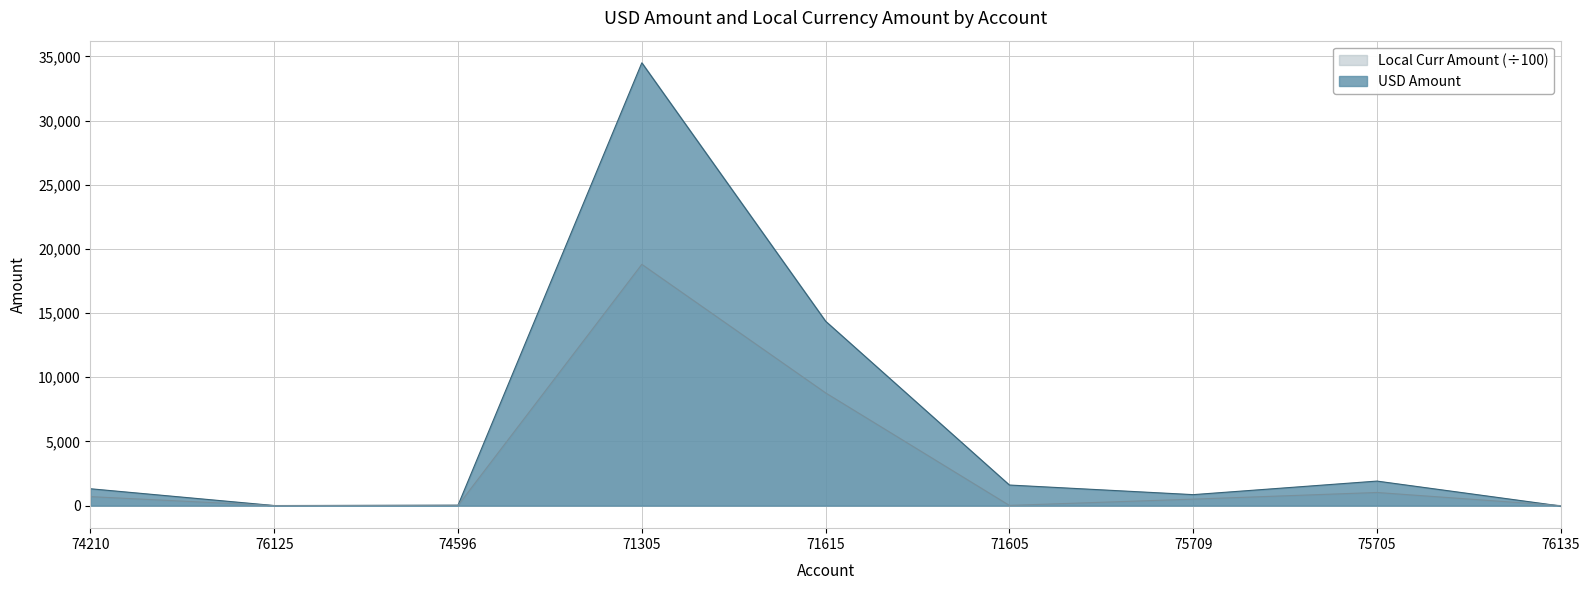

Rank the series at 74596 from highest to lowest value.

USD Amount, Local Curr Amount